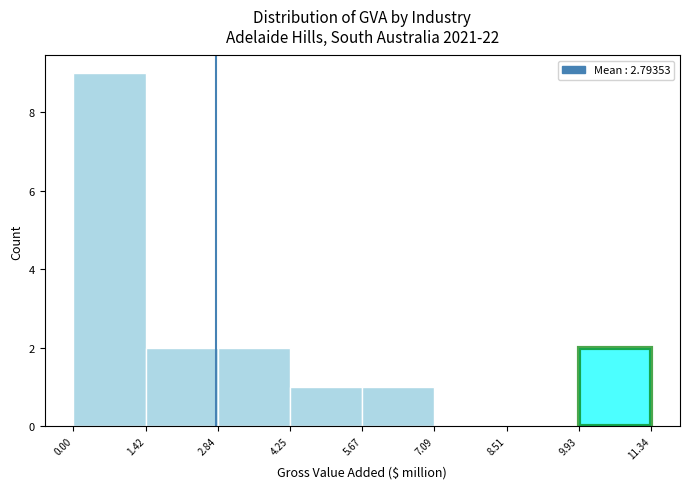

What is the height of the bar covering 1.42 to 2.84 on the x-axis? The values are not printed on the chart, so give them approximately, as read against the axis.

2